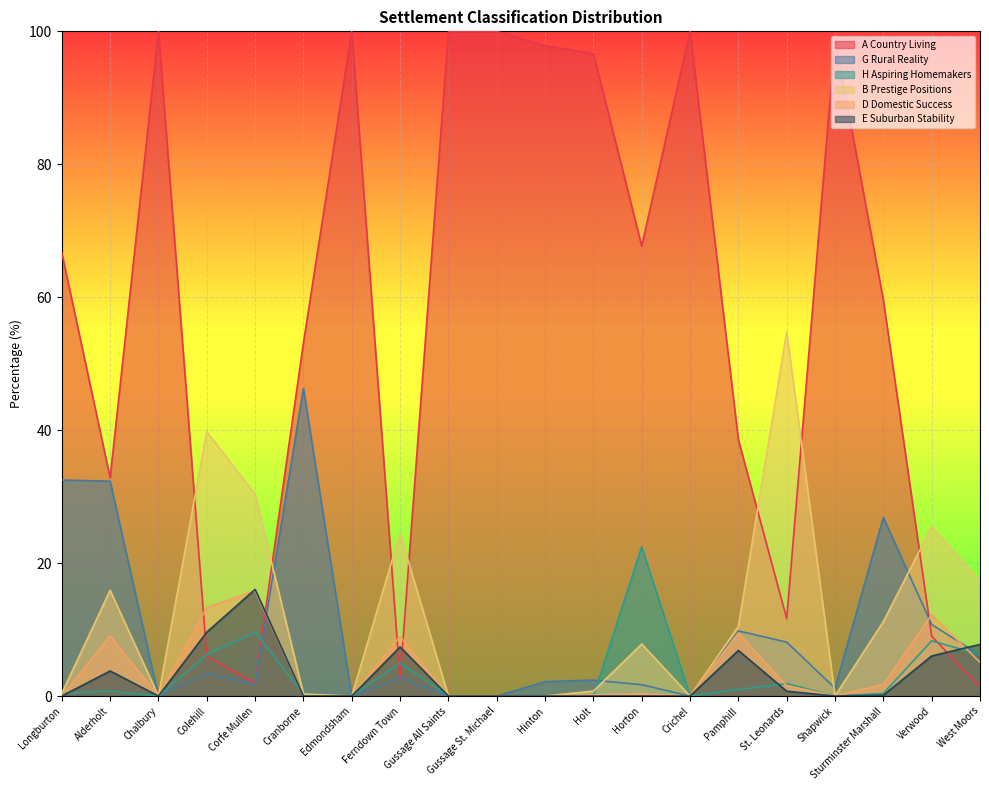

Rank the categories by B Prestige Positions value from highest to lowest.

St. Leonards, Colehill, Corfe Mullen, Verwood, Ferndown Town, West Moors, Alderholt, Sturminster Marshall, Pamphill, Horton, Holt, Longburton, Cranborne, Chalbury, Edmondsham, Gussage All Saints, Gussage St. Michael, Hinton, Crichel, Shapwick